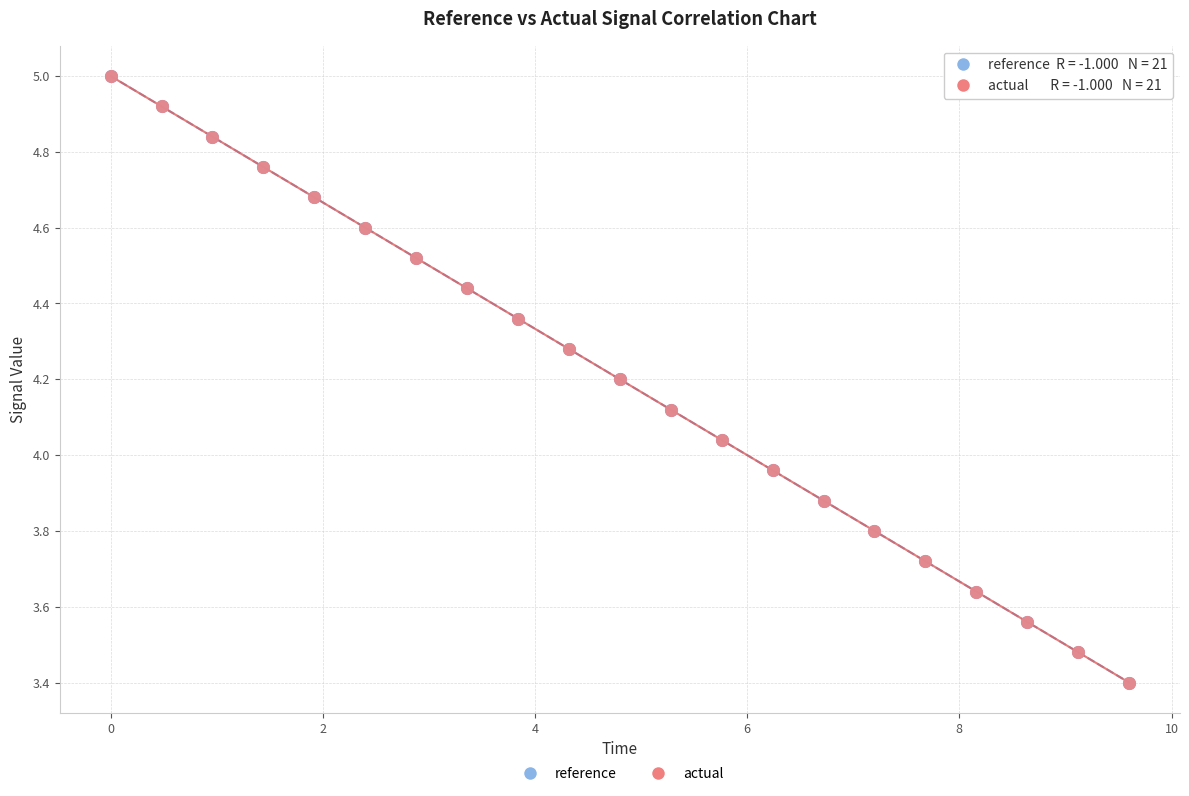

Which series has the largest Y range (max minus min)?

actual